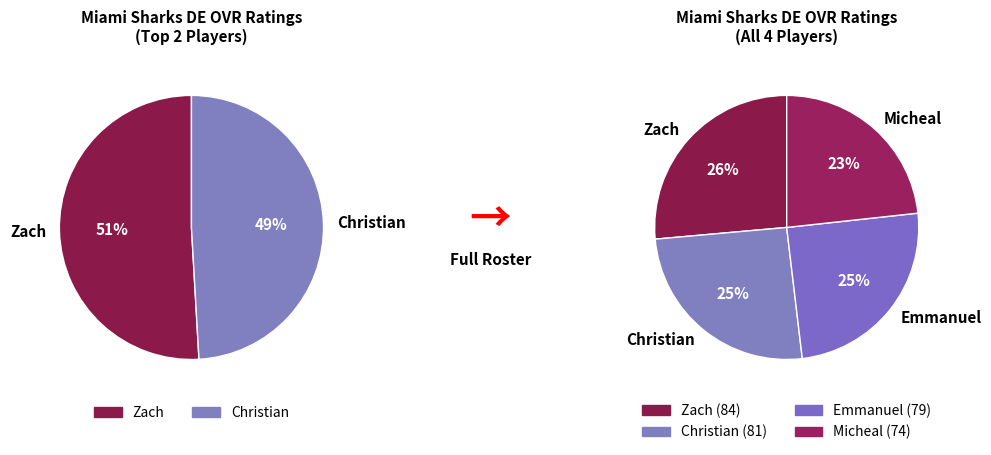

To the nearest percent, what is the combined percentage of Christian and Zach?

52%